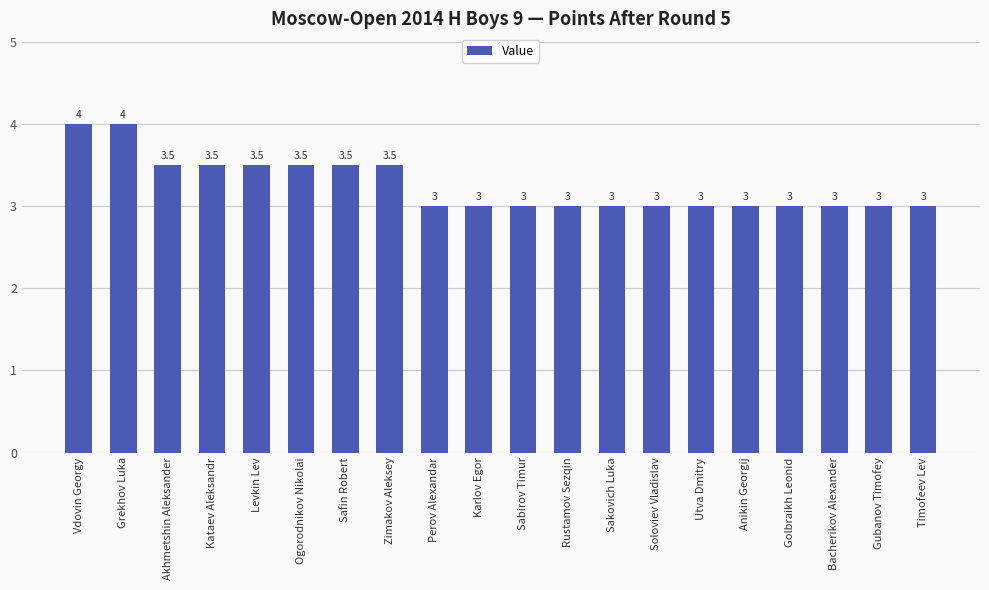

Does the chart contain any negative values?

No